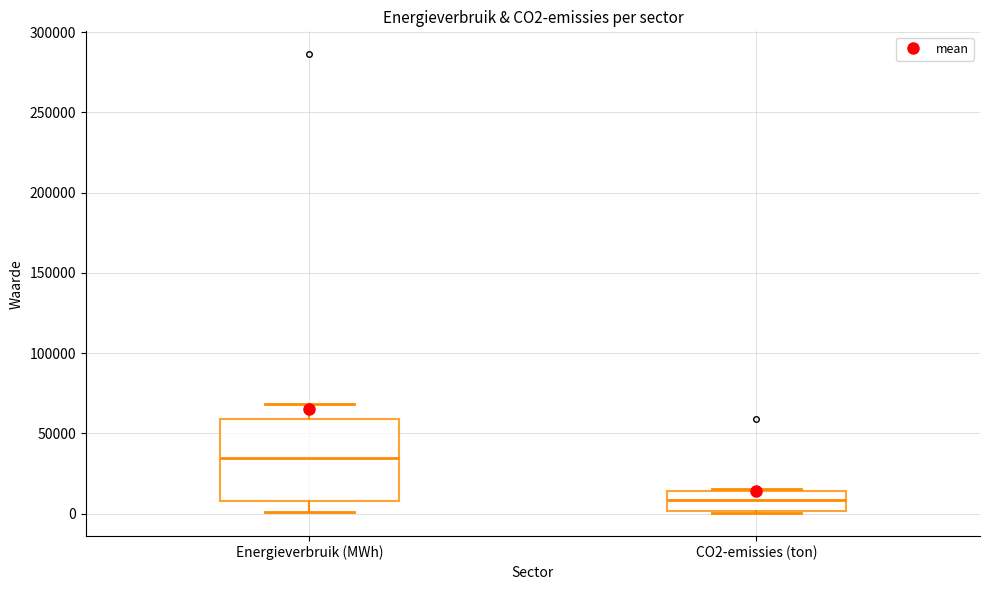

Where does the median line of the box for Energieverbruik (MWh) sit on the y-axis? The values are not printed on the chart, so give them approximately, as read against the axis.

35000